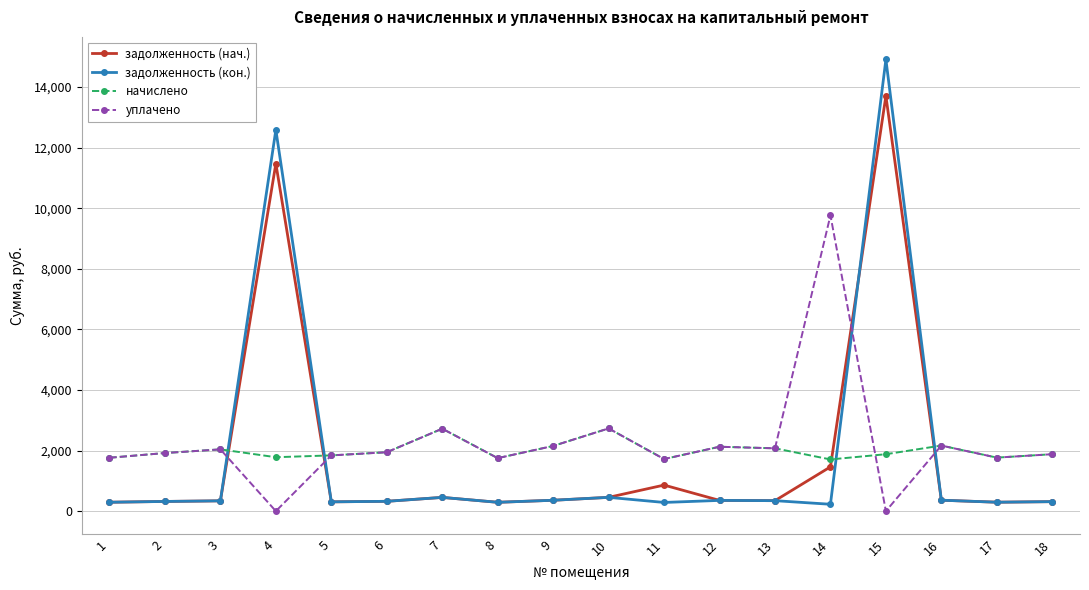

What is the difference between the second highest and minimum values in the уплачено series?

2730.2